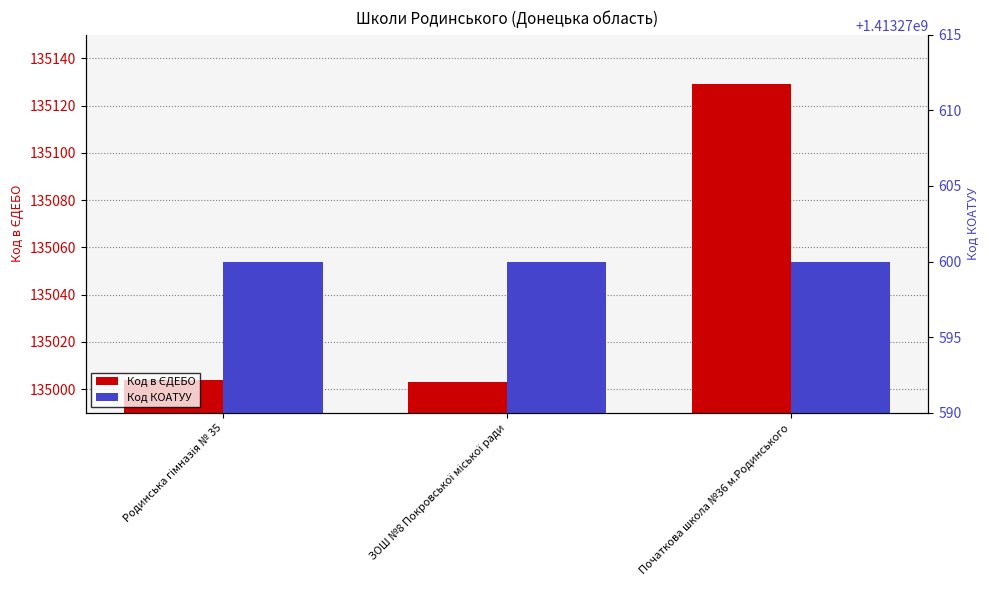

Which has a higher value, Родинська гімназія № 35 or ЗОШ №8 Покровської міської ради?

Родинська гімназія № 35